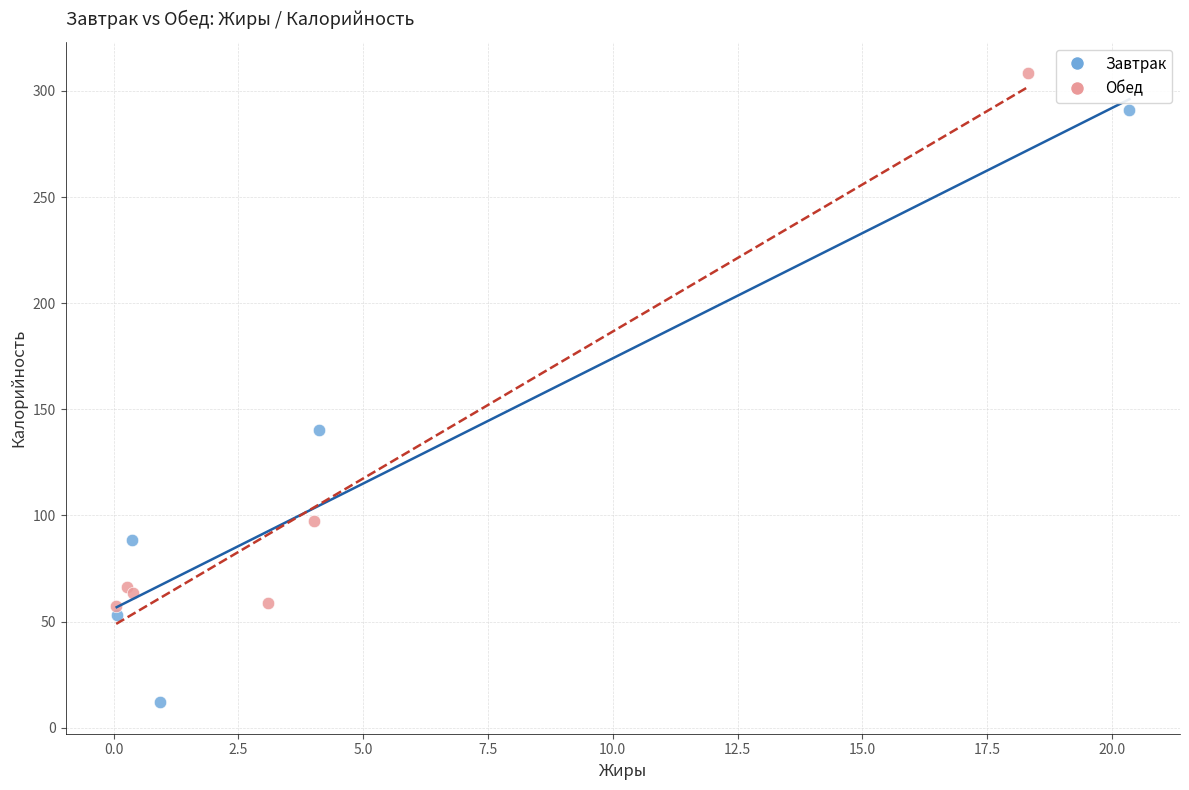

Which series contains the highest Y value?

Обед